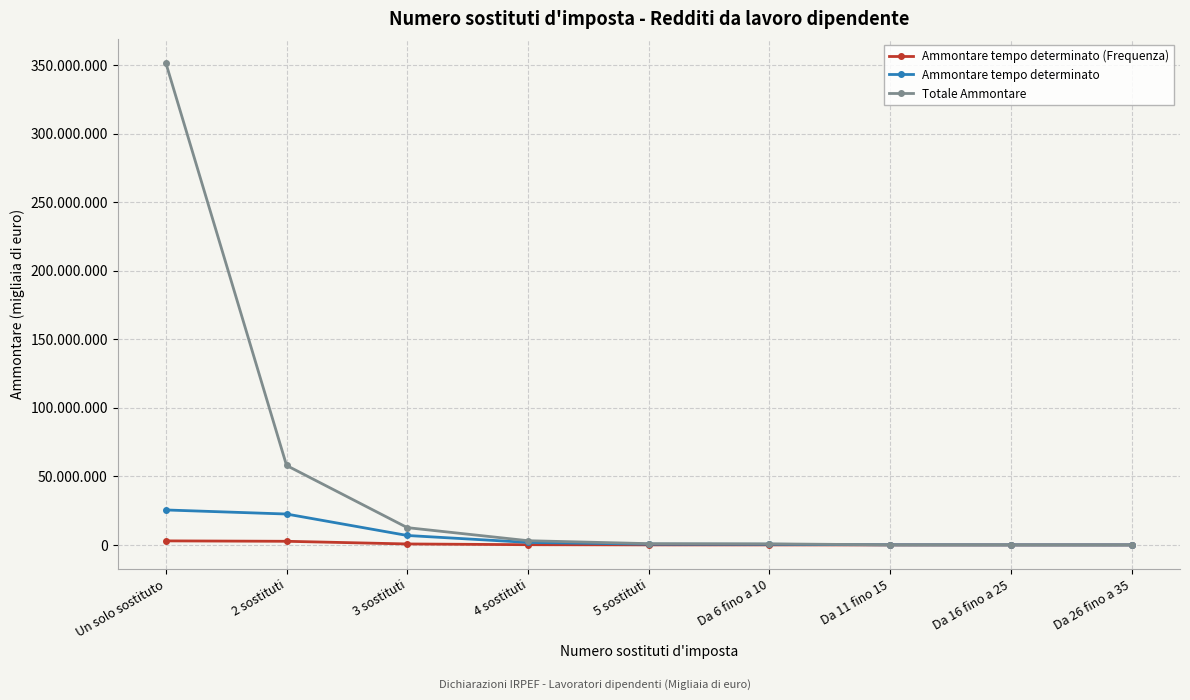

What are all the series names shown in the legend?

Ammontare tempo determinato (Frequenza), Ammontare tempo determinato, Totale Ammontare